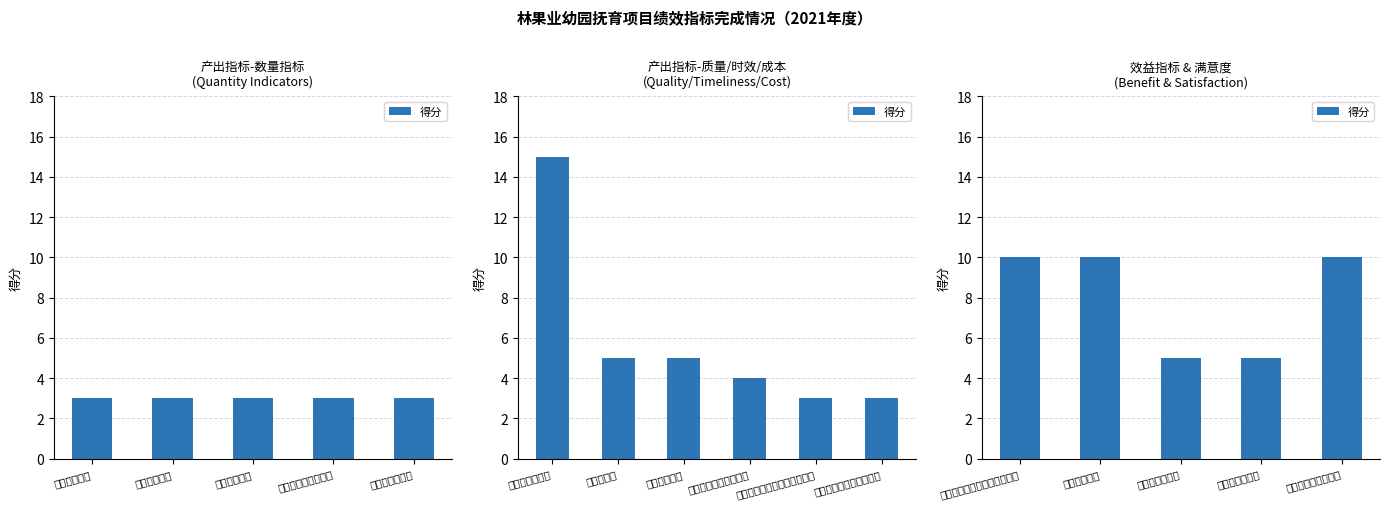

Read the value at 促进林果业发展.

5